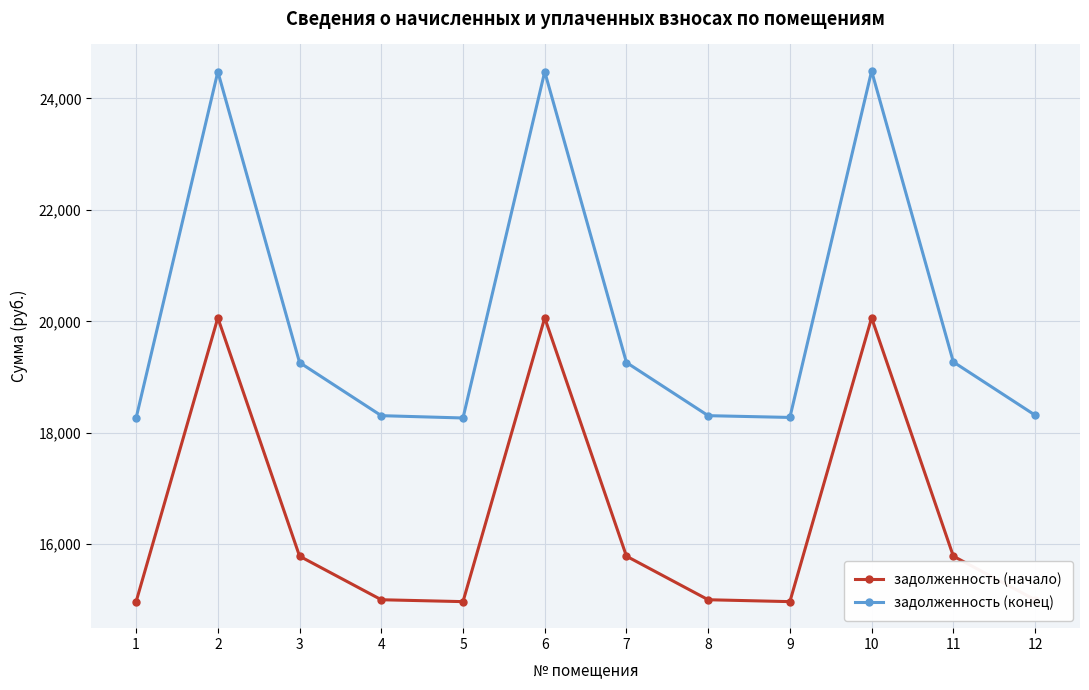

What is the value of the задолженность (конец) point at the 9th from the left?

18275.5